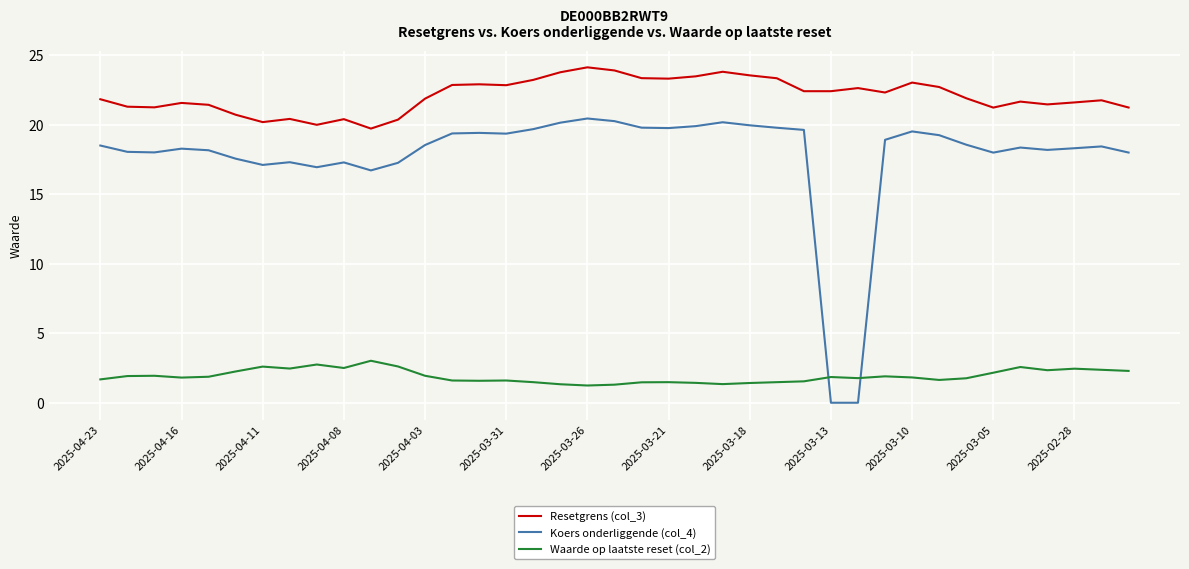

List the series in order of their overall mean, highest first.

Resetgrens (col_3), Koers onderliggende (col_4), Waarde op laatste reset (col_2)